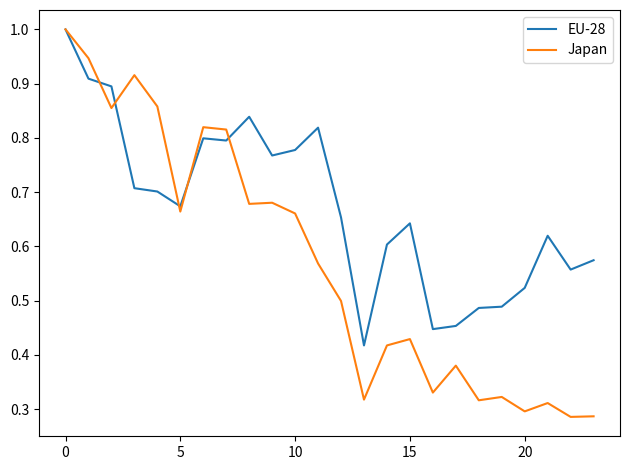

What are all the series names shown in the legend?

EU-28, Japan